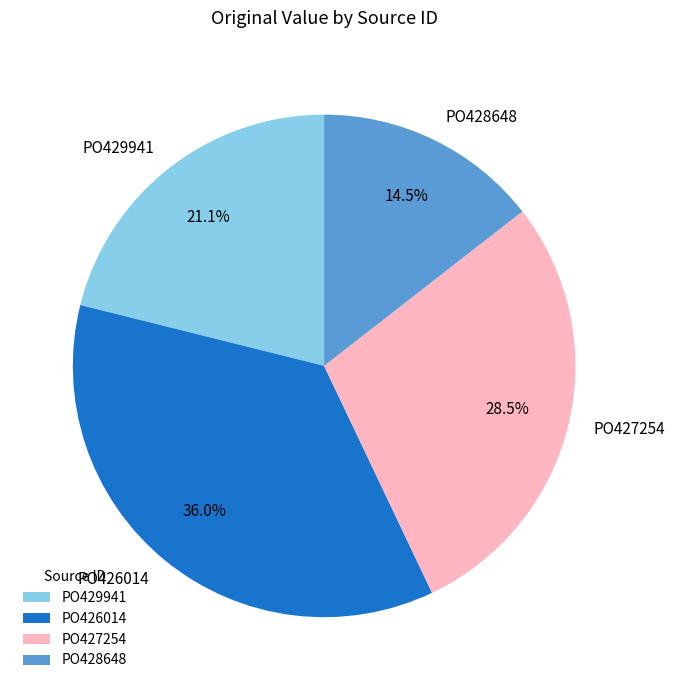

Approximately how many times larger is the value at PO427254 compared to PO426014?

0.8